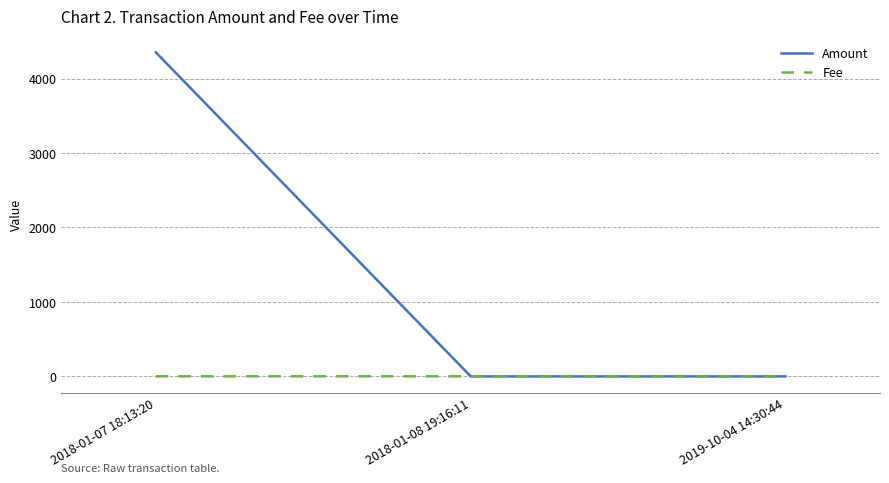

What is the highest value of the Fee series?

1.0